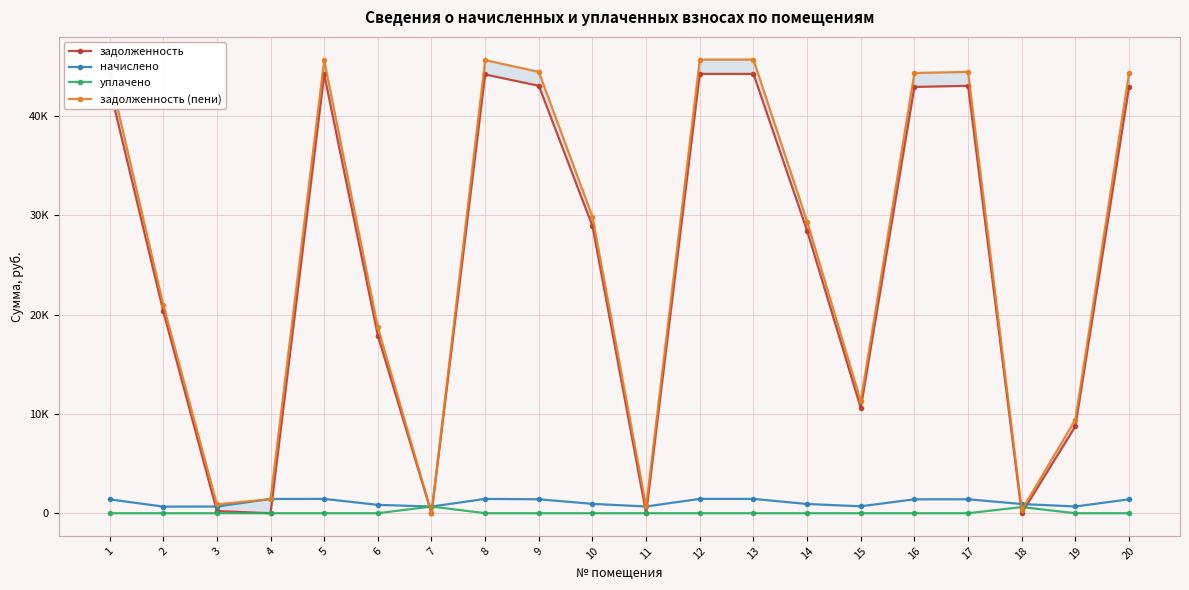

The value of задолженность at 11 is 0.0. True or false?

True